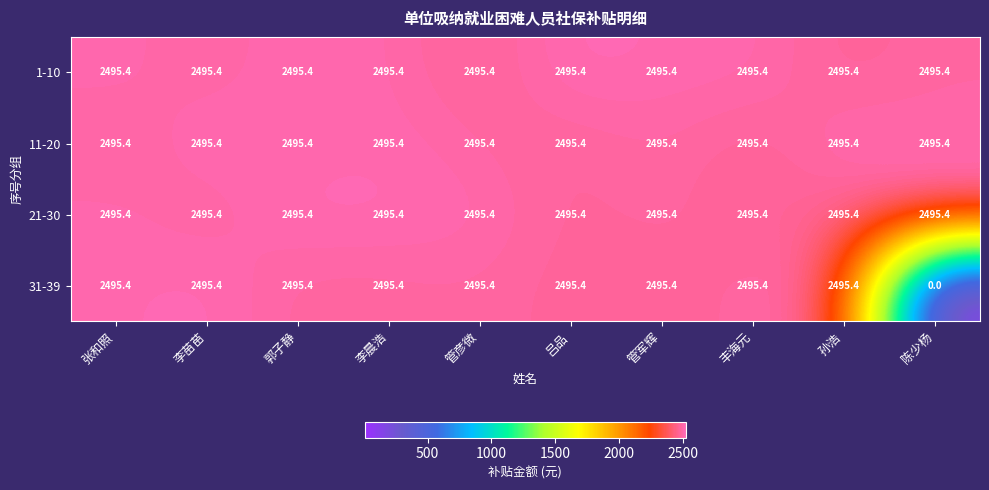

Read the 31-39 value at 李苗苗.

2495.4